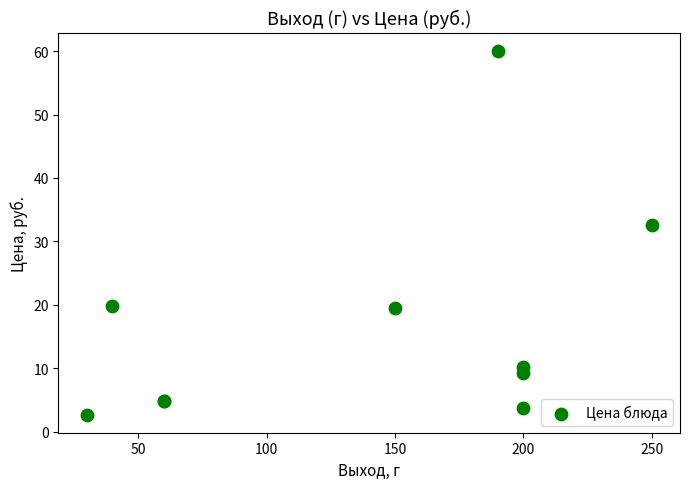

What Y value in the scatter plot is closest to 31?

32.6